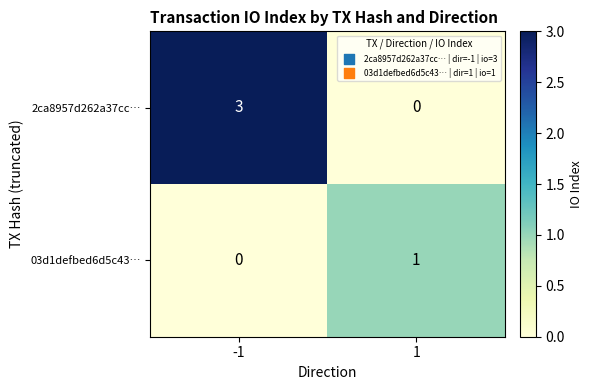

What is the sum of all 2ca8957d262a37cc… values?

3